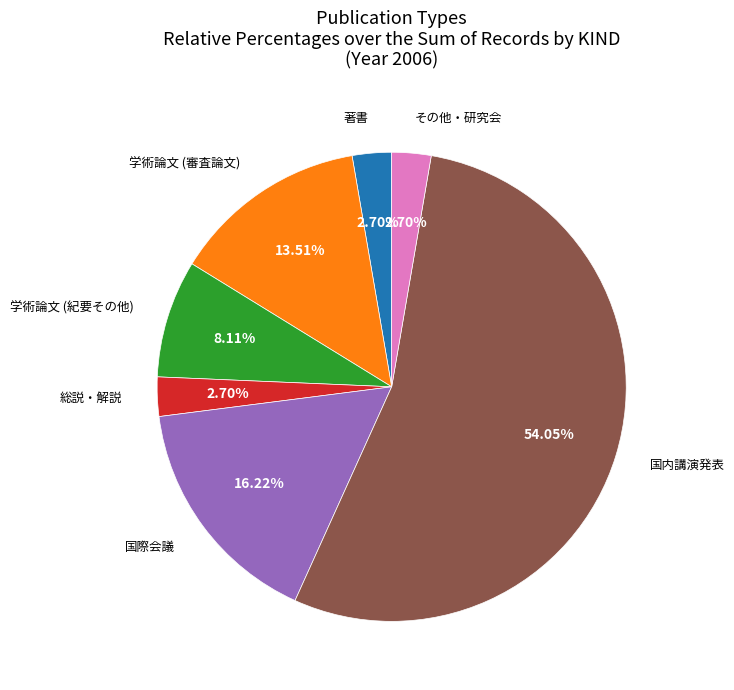

Does any single category account for the majority?

Yes